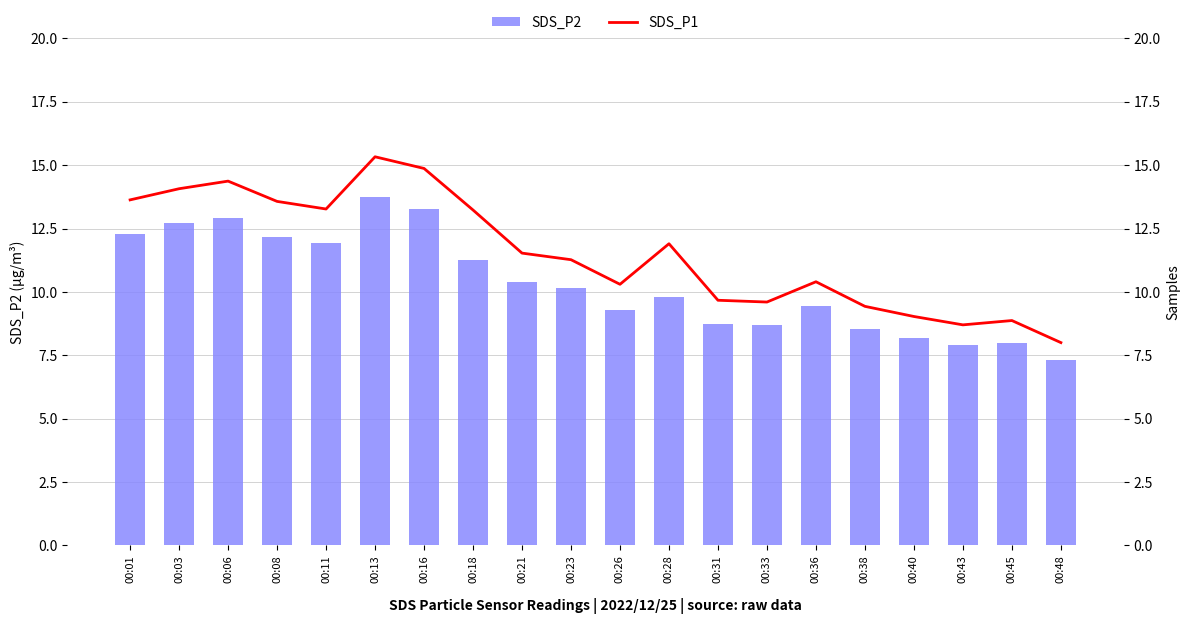

What is the difference between the SDS_P1 values at 00:16 and 00:38?

5.4